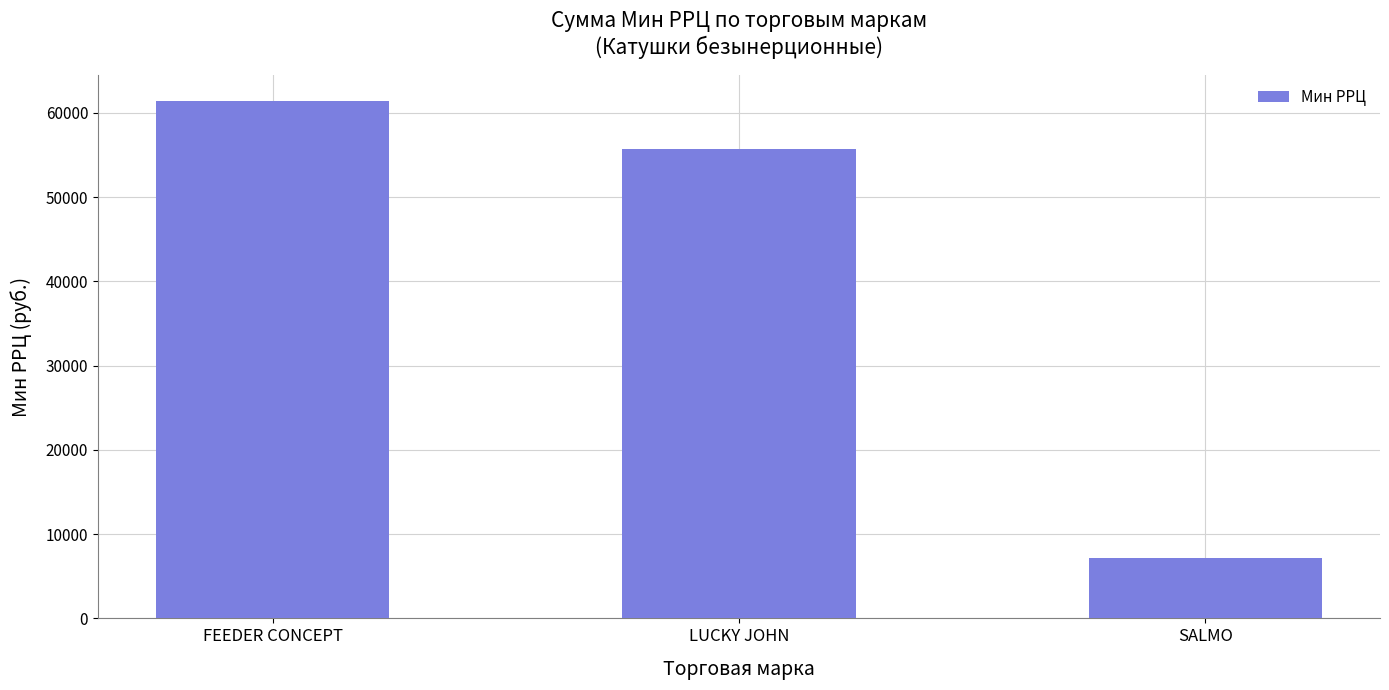

Rank the categories by value from highest to lowest.

FEEDER CONCEPT, LUCKY JOHN, SALMO